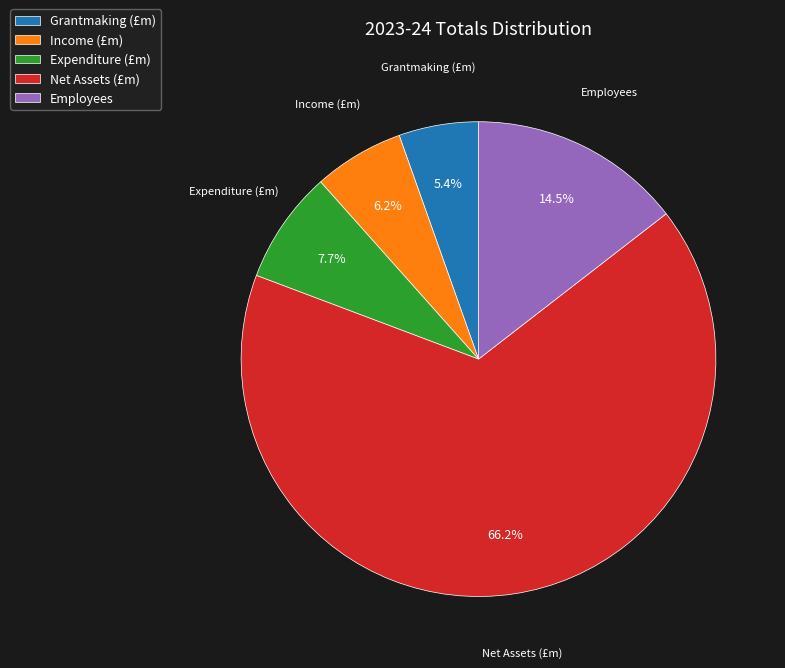

How many segments does this pie chart have?

5